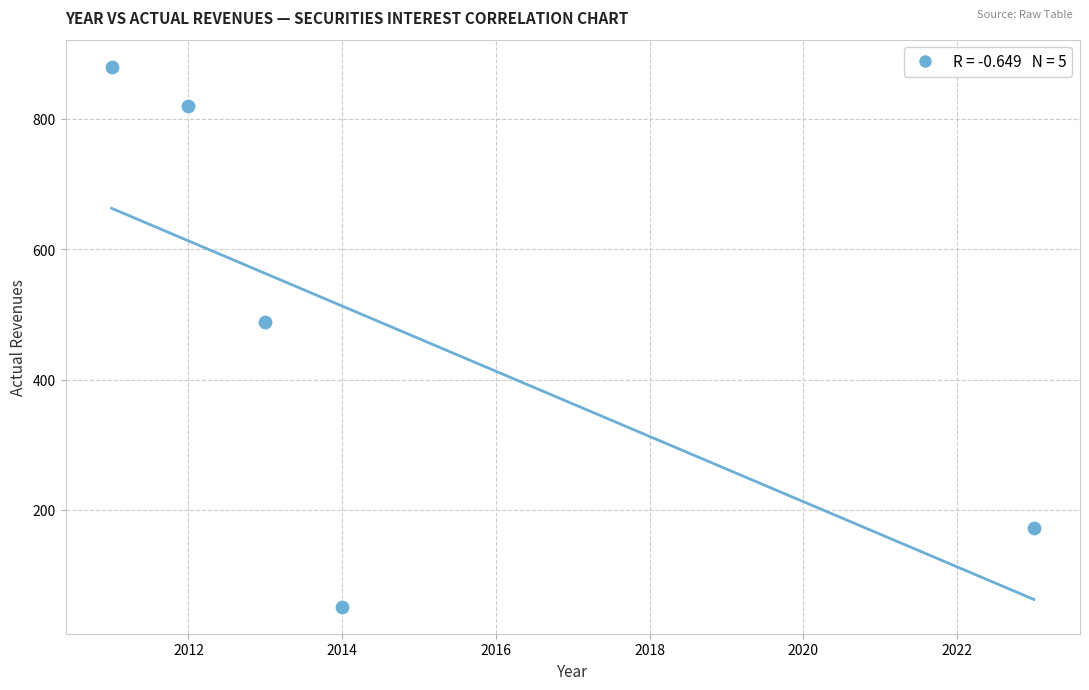

What is the range of X values (max minus min)?

12.0